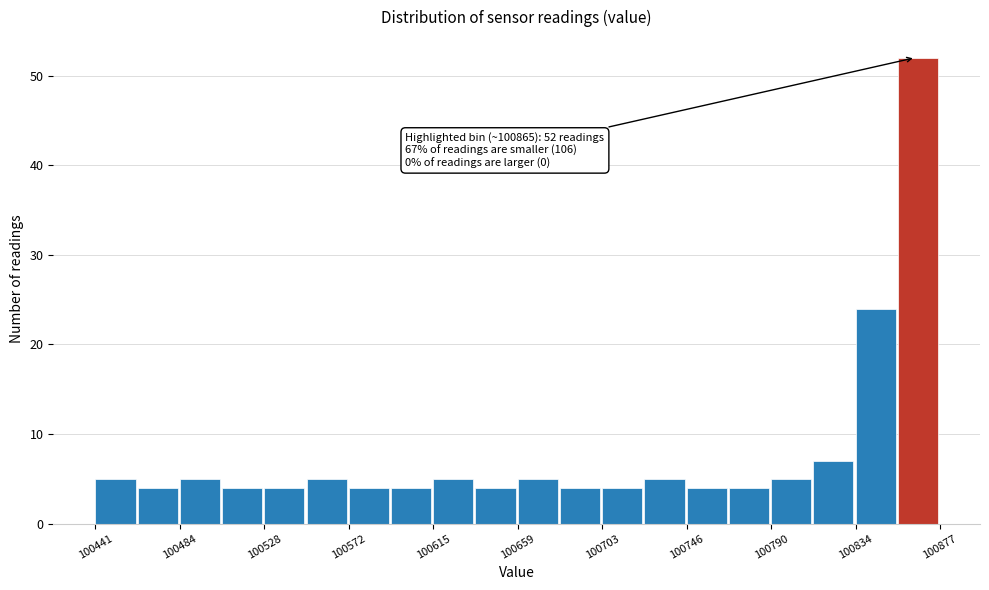

Over which range of the x-axis is the bar tallest?

100855 to 100875